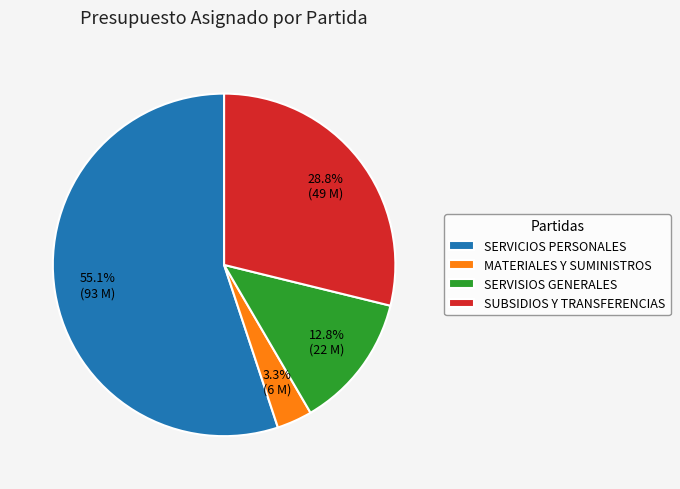

Combined, do SERVISIOS GENERALES and SUBSIDIOS Y TRANSFERENCIAS account for over 50%?

No